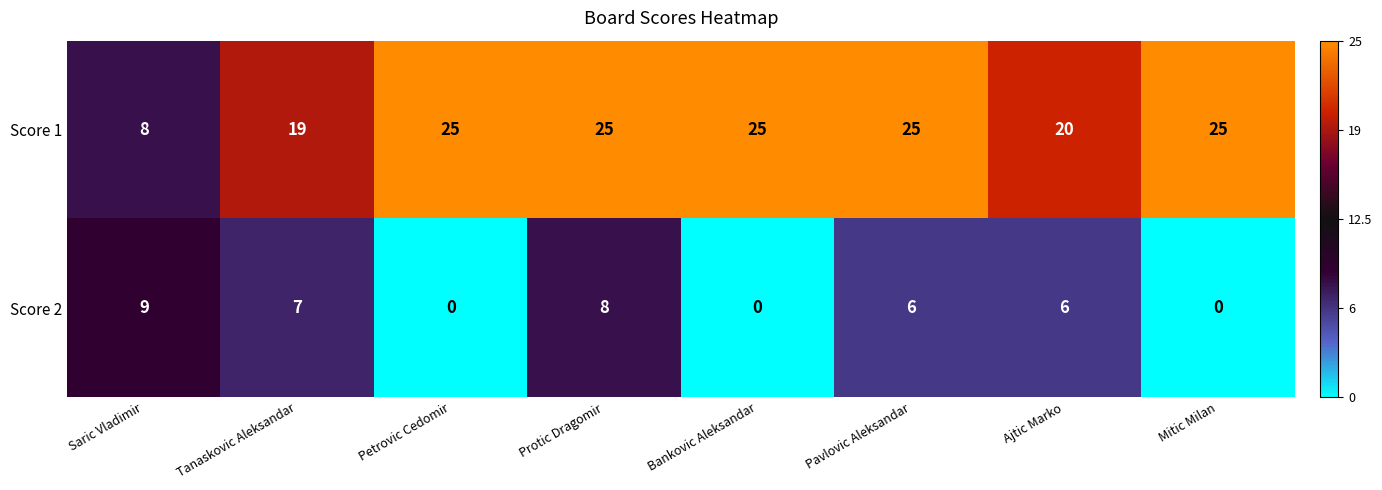

How many Score 2 values are between 0 and 8?

7